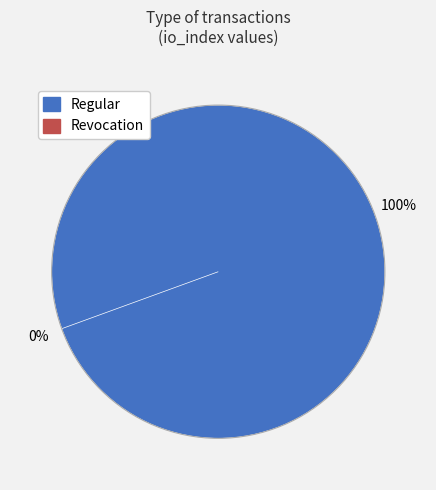

To the nearest percent, what portion does Regular represent?

100%